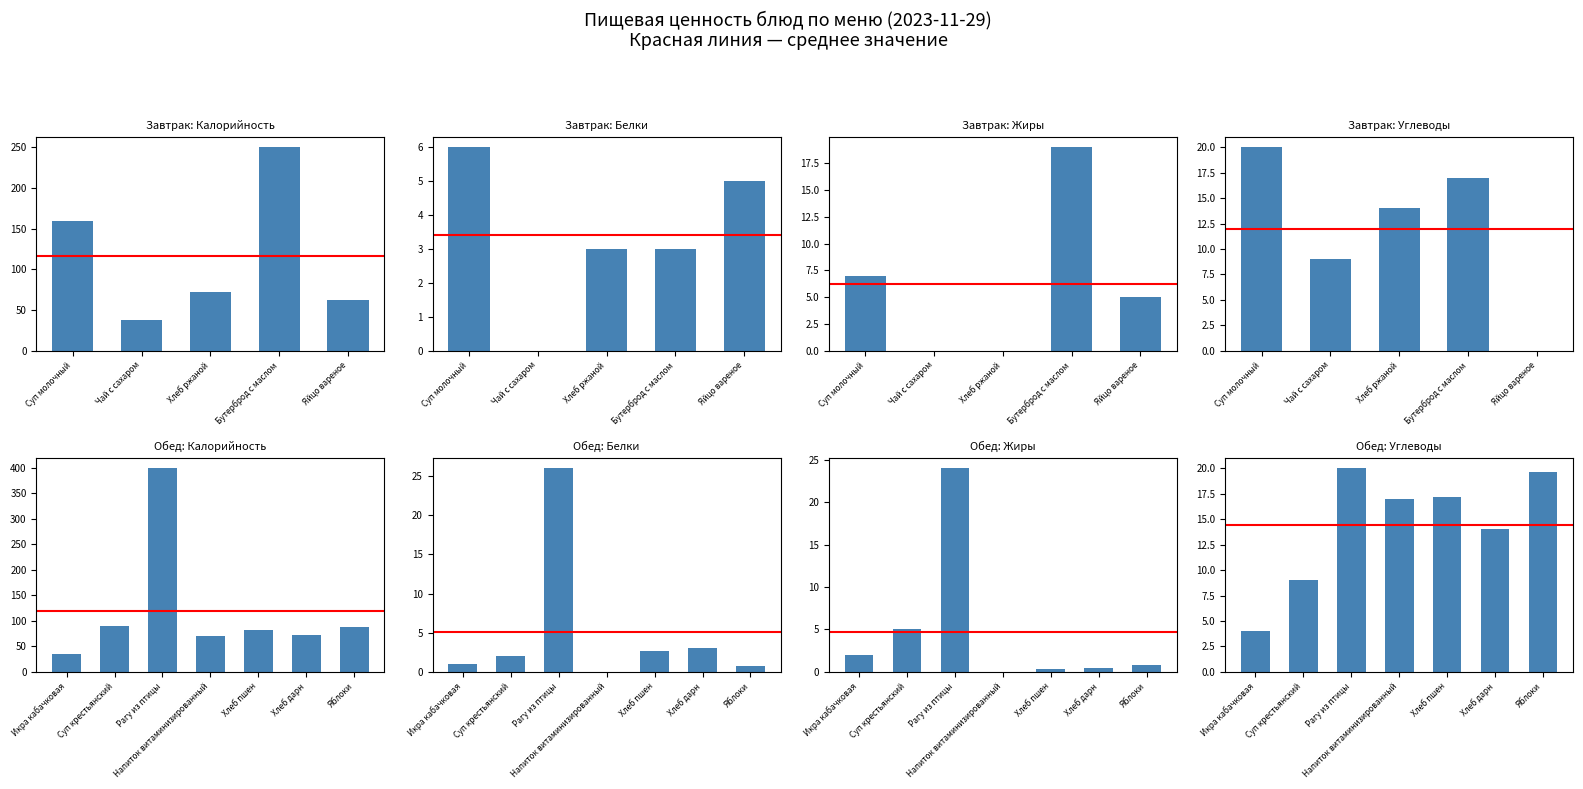

What is the value of the Углеводы bar at the 8th from the left?

20.0